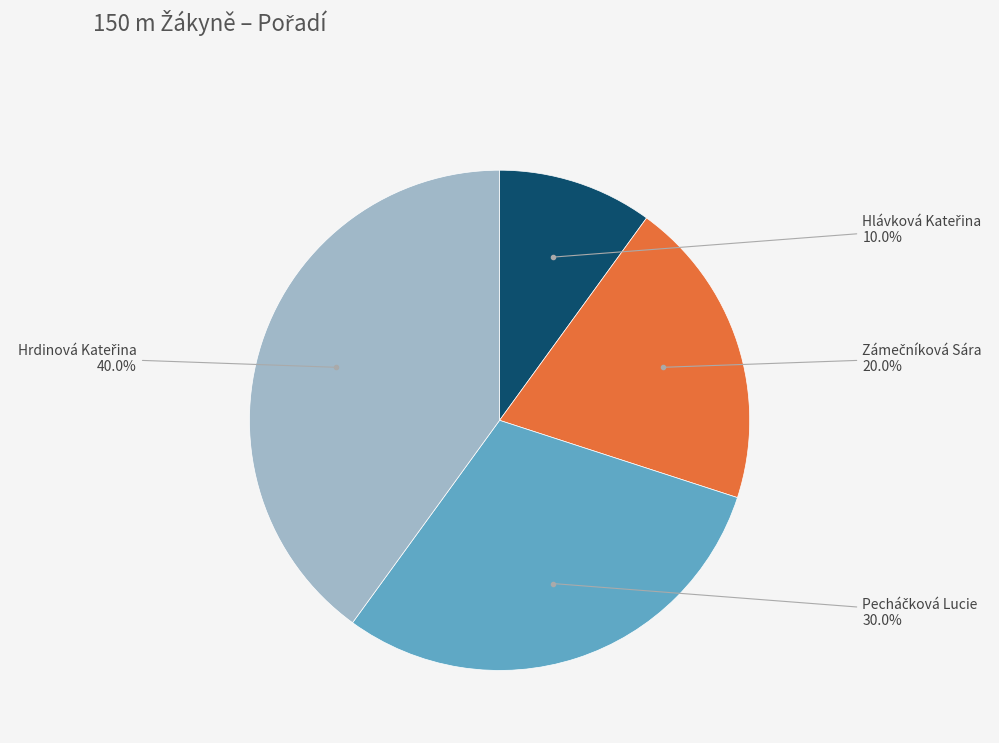

Is there a majority slice in this chart?

No